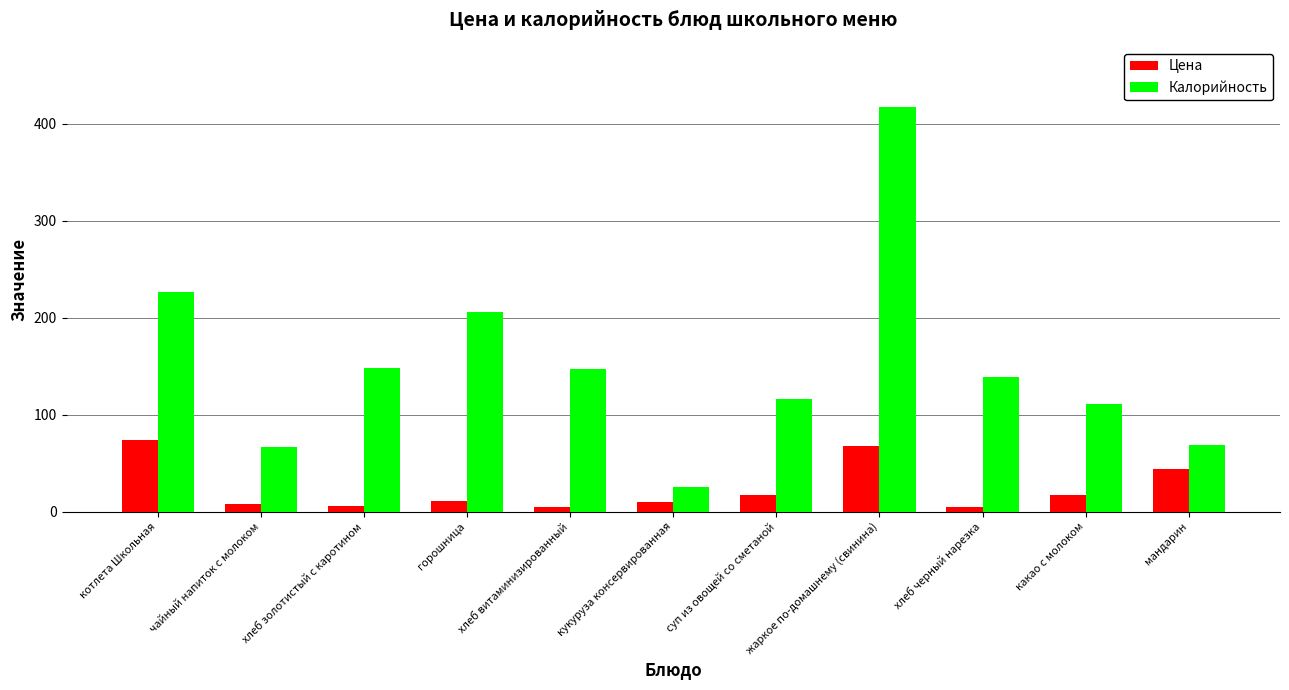

Which series has the widest spread of values?

Калорийность